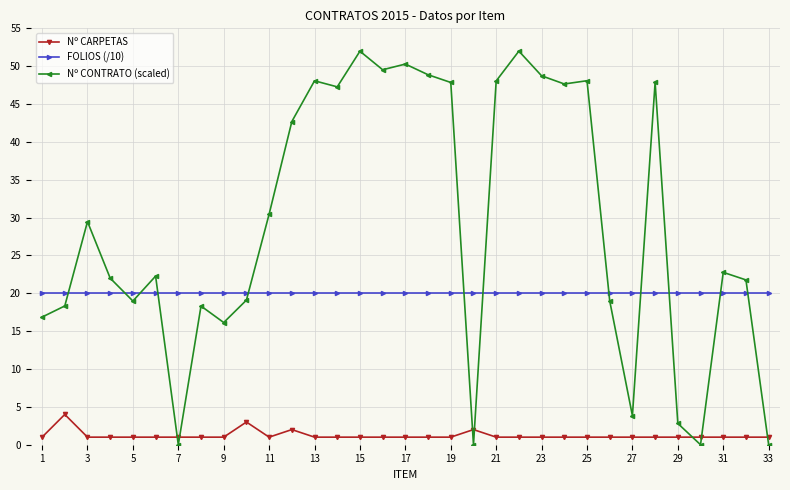

What is the greatest value displayed?

52.0